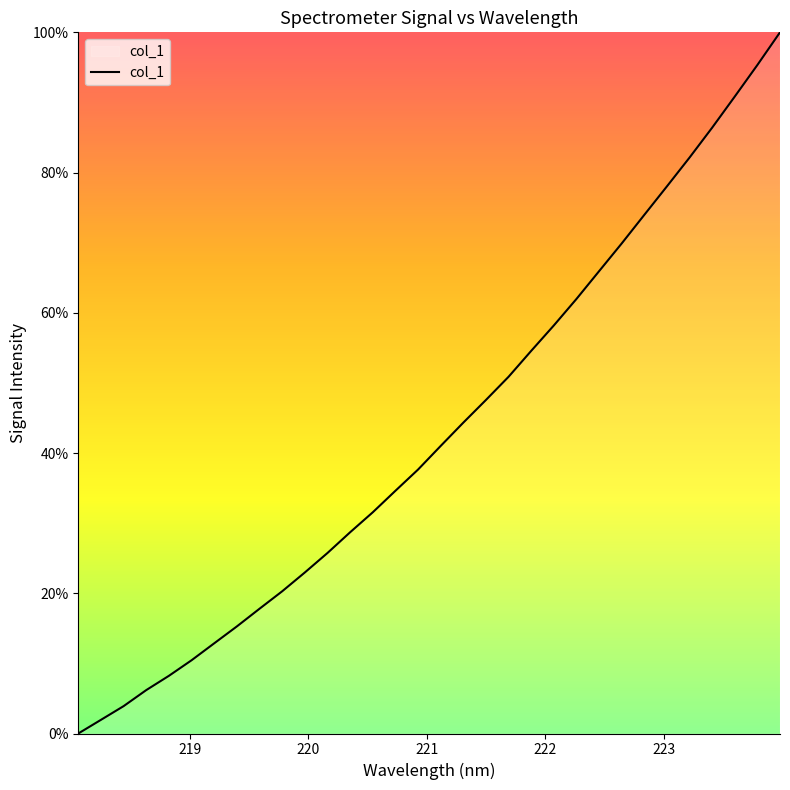

What is the difference between the maximum and minimum values?

100.0